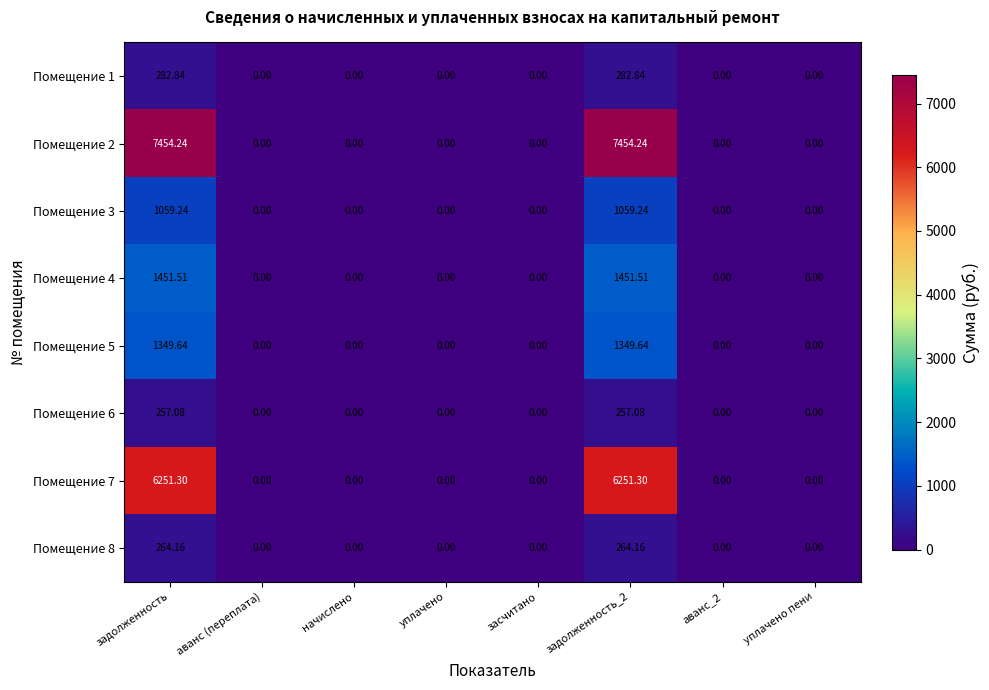

Is the value of Помещение 3 at задолженность greater than the value of Помещение 8 at задолженность_2?

Yes